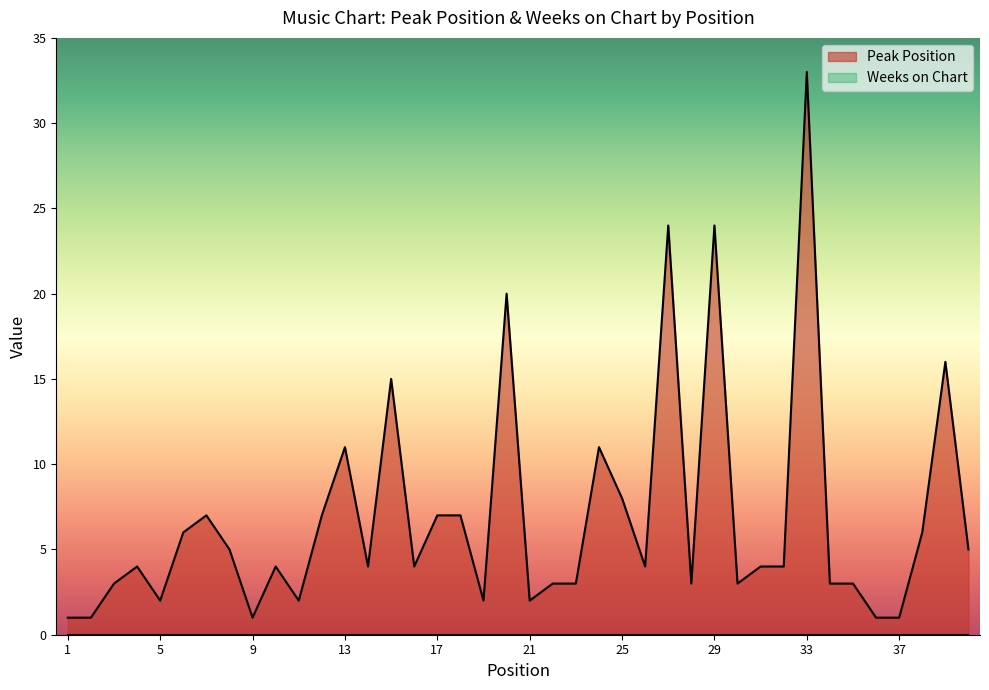

Reading right to left, transcribe all the data shown in this chart.

40=5	39=16	38=6	37=1	36=1	35=3	34=3	33=33	32=4	31=4	30=3	29=24	28=3	27=24	26=4	25=8	24=11	23=3	22=3	21=2	20=20	19=2	18=7	17=7	16=4	15=15	14=4	13=11	12=7	11=2	10=4	9=1	8=5	7=7	6=6	5=2	4=4	3=3	2=1	1=1